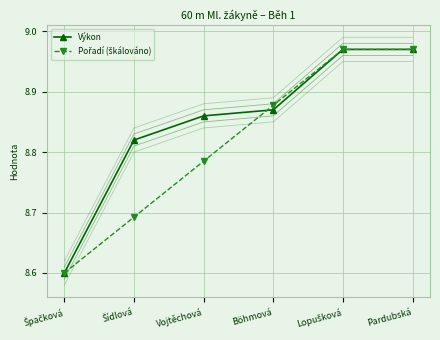

Rank the series by their average value, from highest to lowest.

Výkon, Pořadí (škálováno)